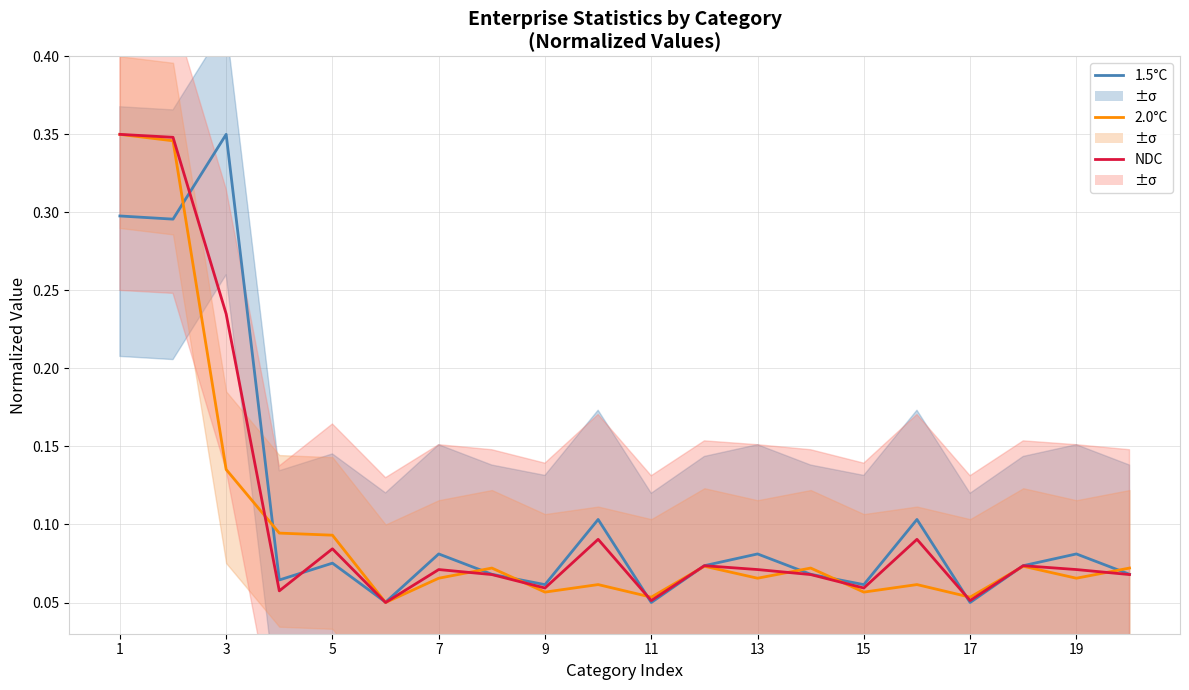

List the series in order of their peak value, lowest first.

1.5°C, 2.0°C, NDC